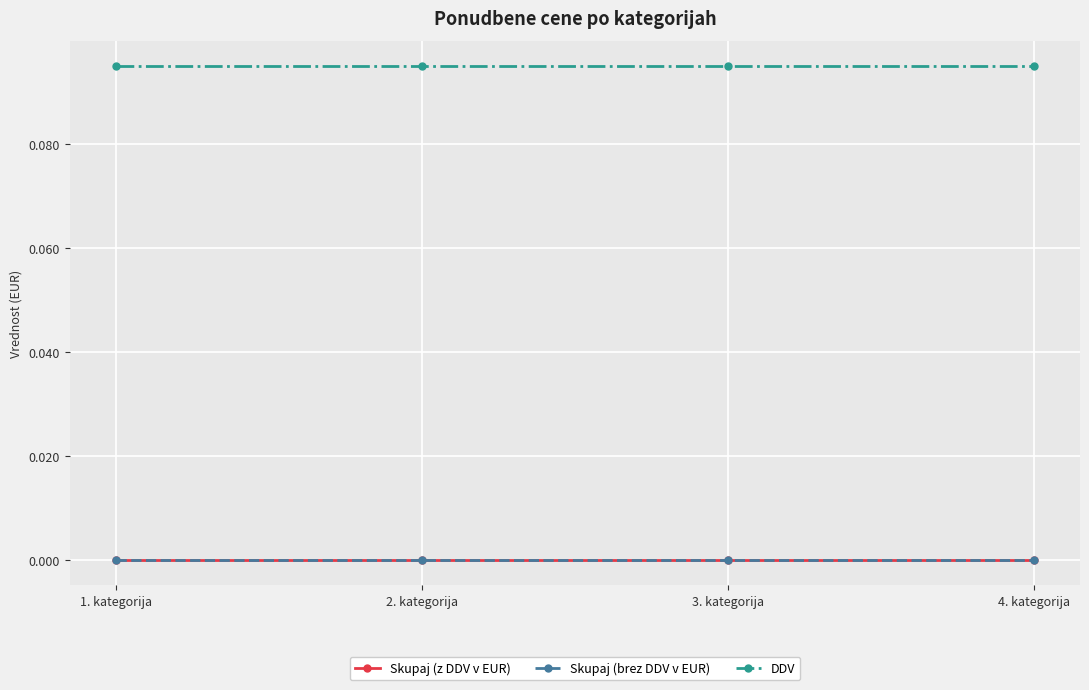

List the labels in order of Skupaj (brez DDV v EUR) value, smallest first.

1. kategorija, 2. kategorija, 3. kategorija, 4. kategorija